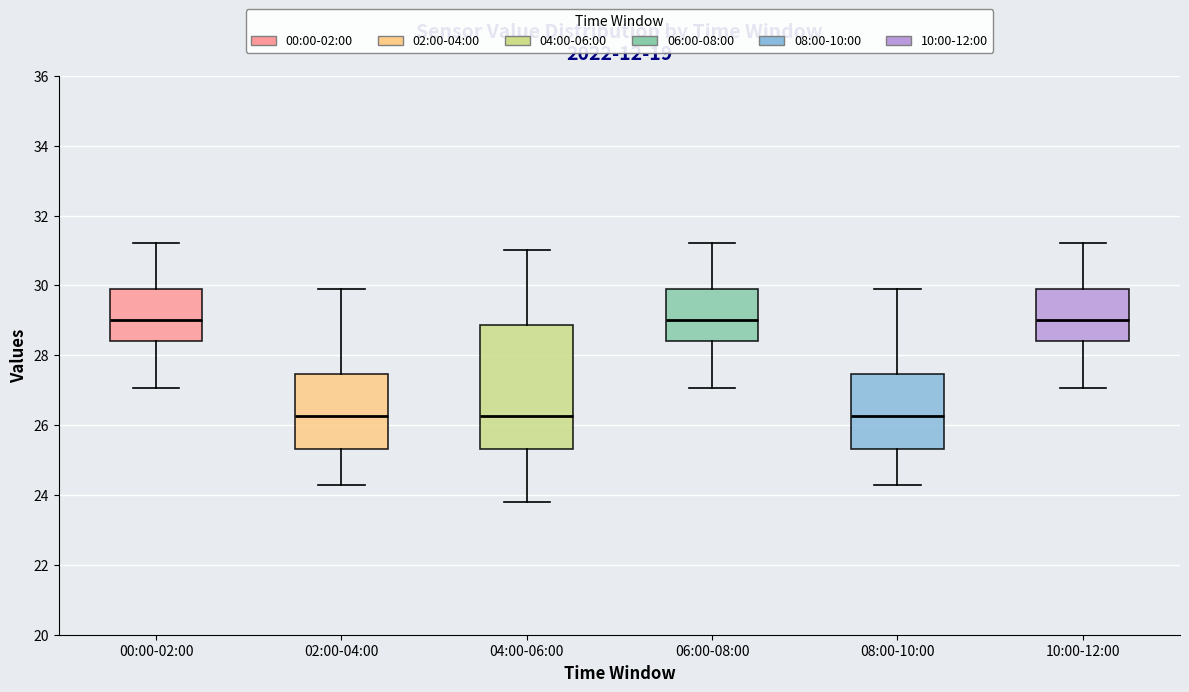

Where does the median line of the box for 00:00-02:00 sit on the y-axis? The values are not printed on the chart, so give them approximately, as read against the axis.

29.0